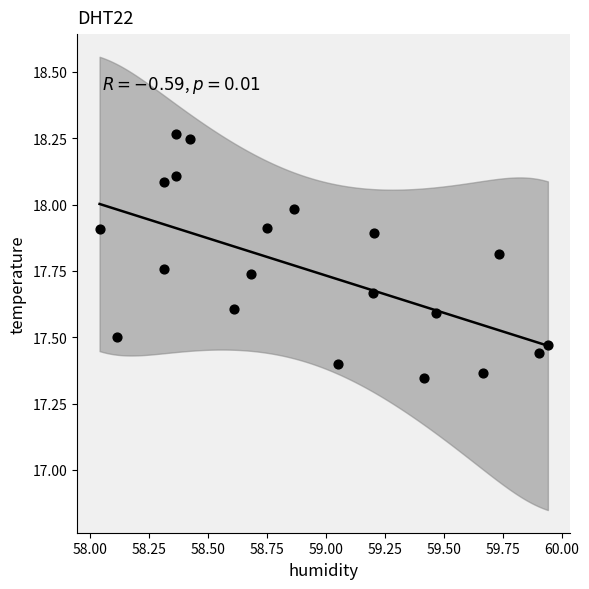

What is the range of X values (max minus min)?

1.9